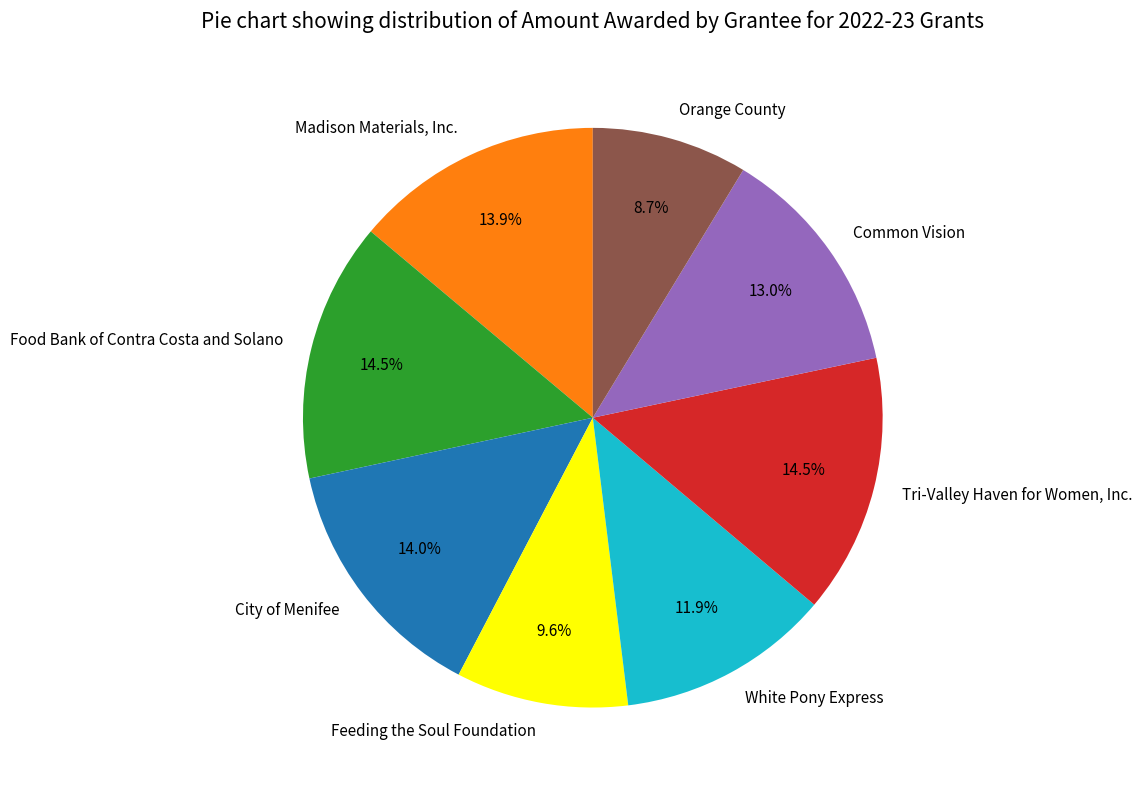

What portion of the pie excludes Tri-Valley Haven for Women, Inc.?

85.5%